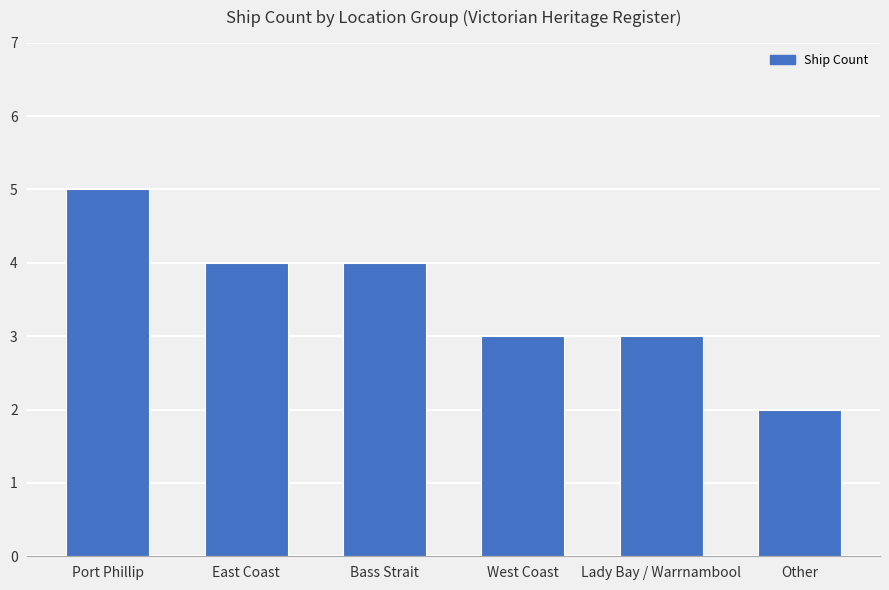

What is the difference between the maximum and minimum values?

3